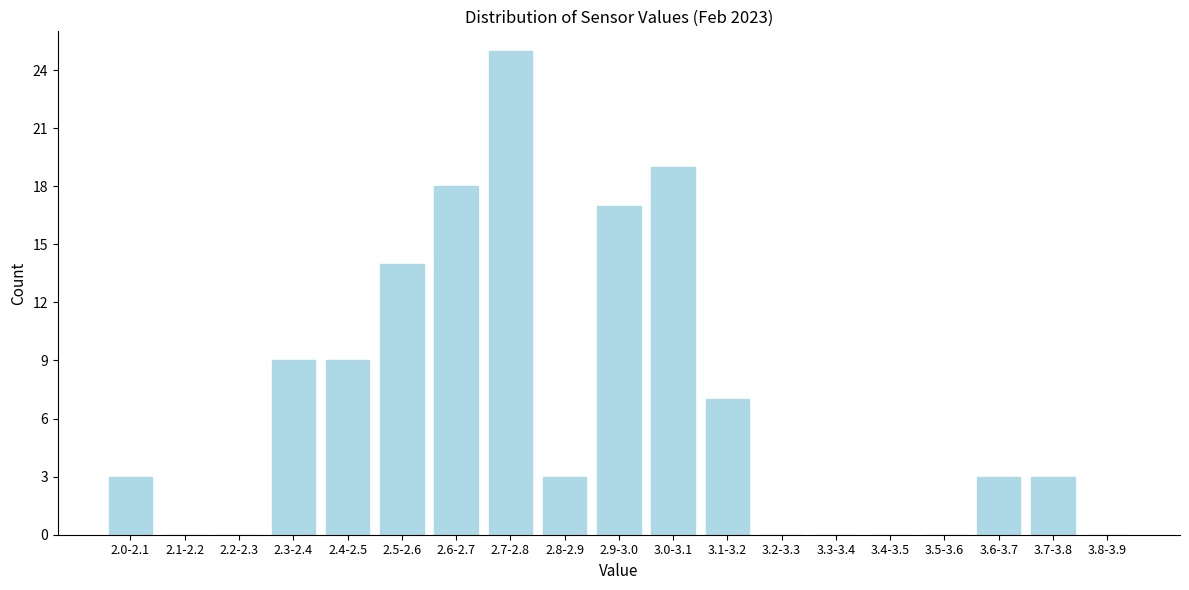

Reading left to right, extract all data points from this chart.

2.0-2.1=3	2.1-2.2=0	2.2-2.3=0	2.3-2.4=9	2.4-2.5=9	2.5-2.6=14	2.6-2.7=18	2.7-2.8=25	2.8-2.9=3	2.9-3.0=17	3.0-3.1=19	3.1-3.2=7	3.2-3.3=0	3.3-3.4=0	3.4-3.5=0	3.5-3.6=0	3.6-3.7=3	3.7-3.8=3	3.8-3.9=0